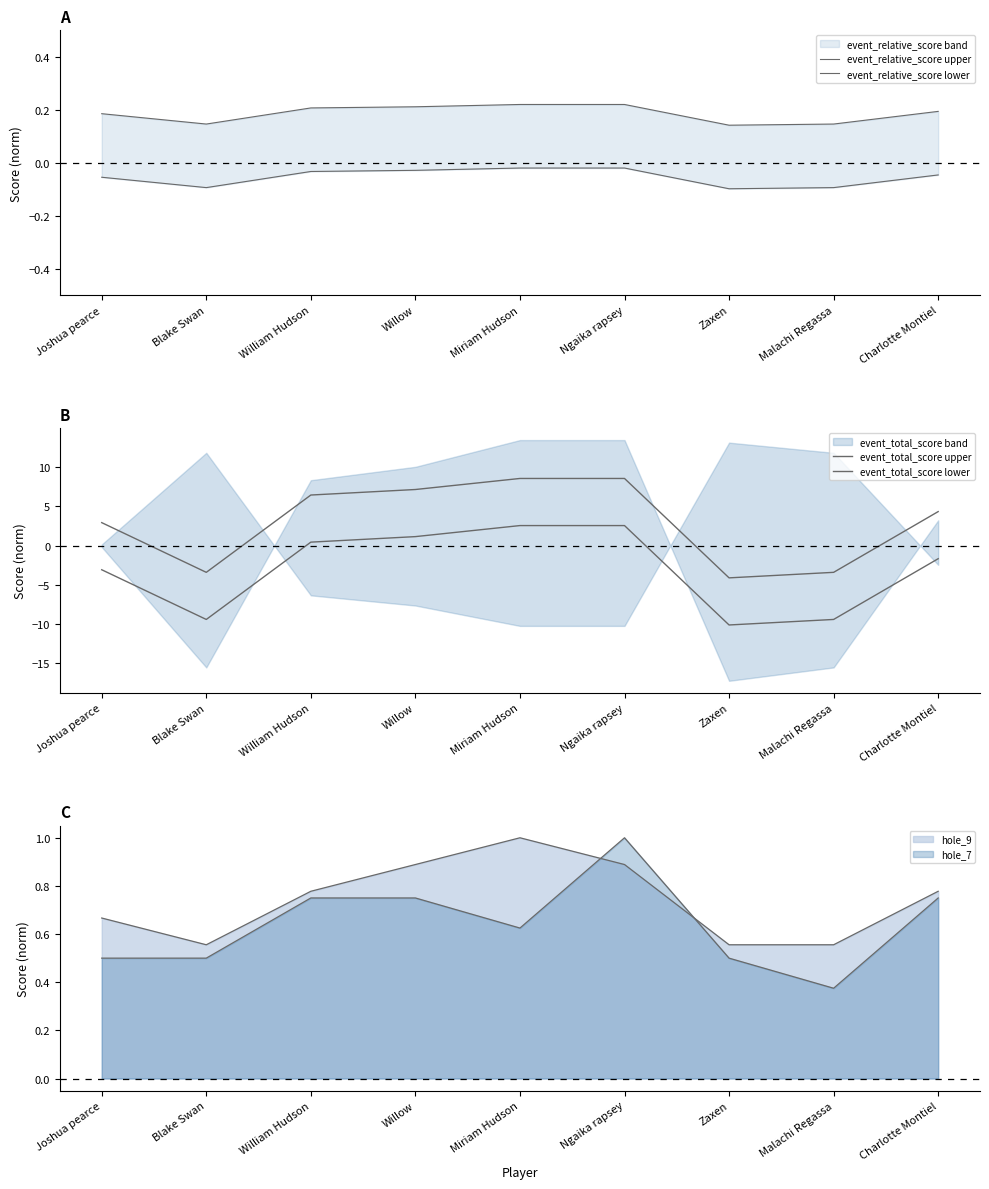

What is the sum of the event_total_score upper values at Miriam Hudson and Zaxen?

4.4